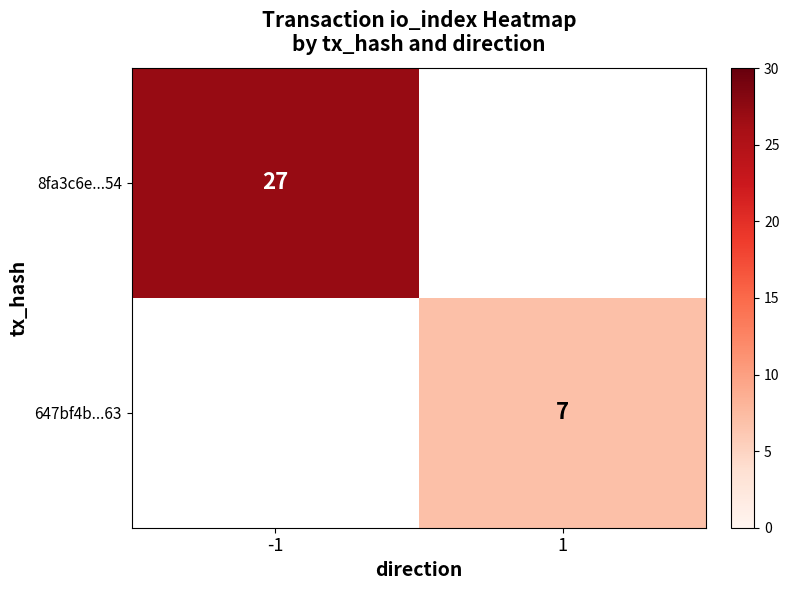

The 8fa3c6e...54 series shows 36 at -1. True or false?

False